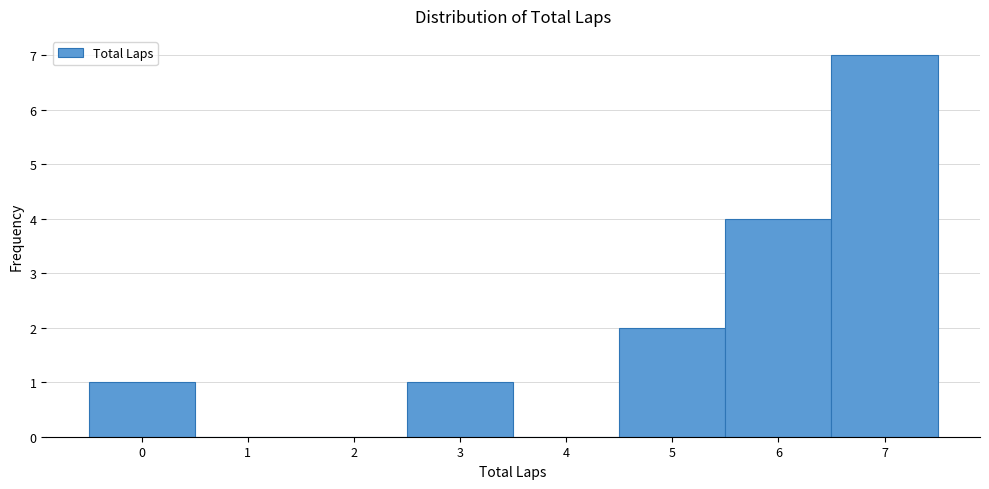

Which range on the x-axis has the tallest bar?

6.5 to 7.5